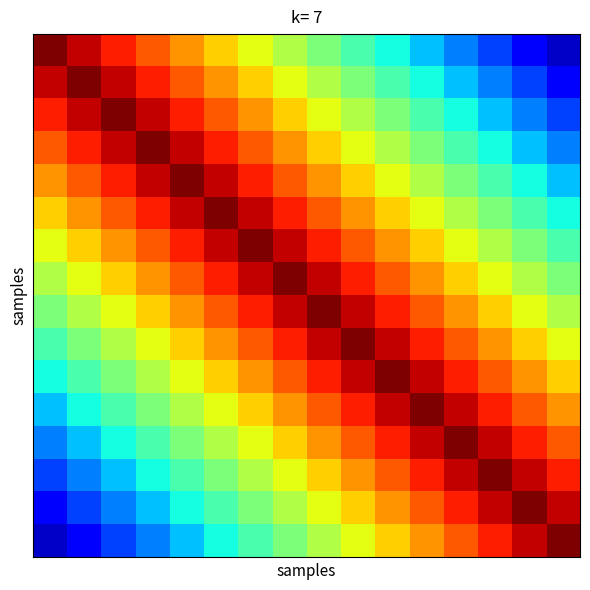

At which category does the chart reach its minimum across all series?

15